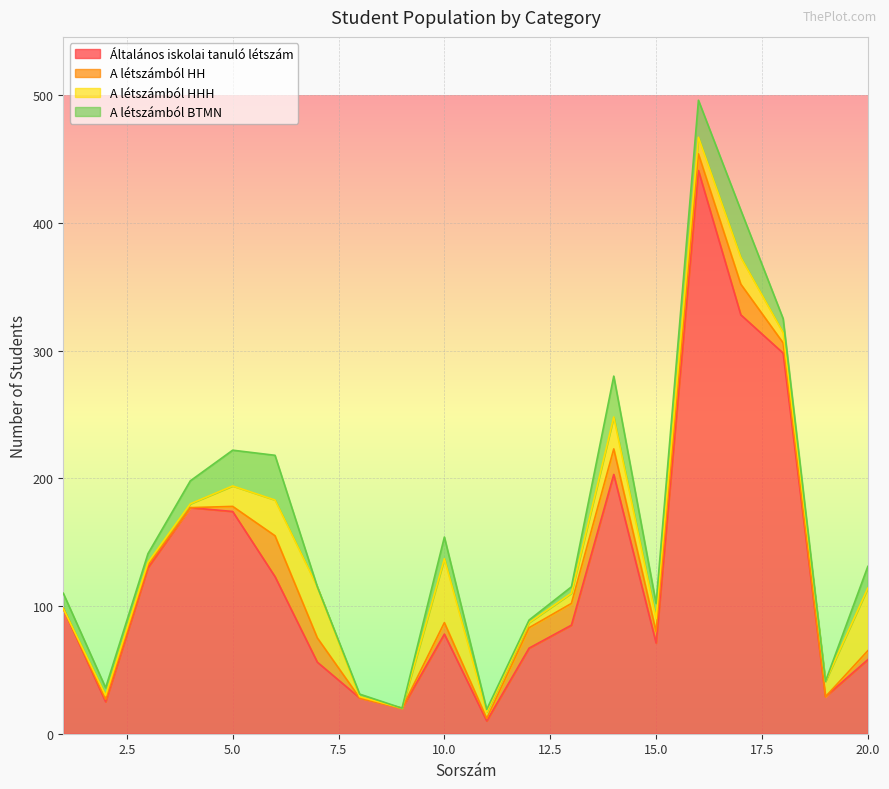

Is it true that A létszámból HH equals 24 at 17?

True